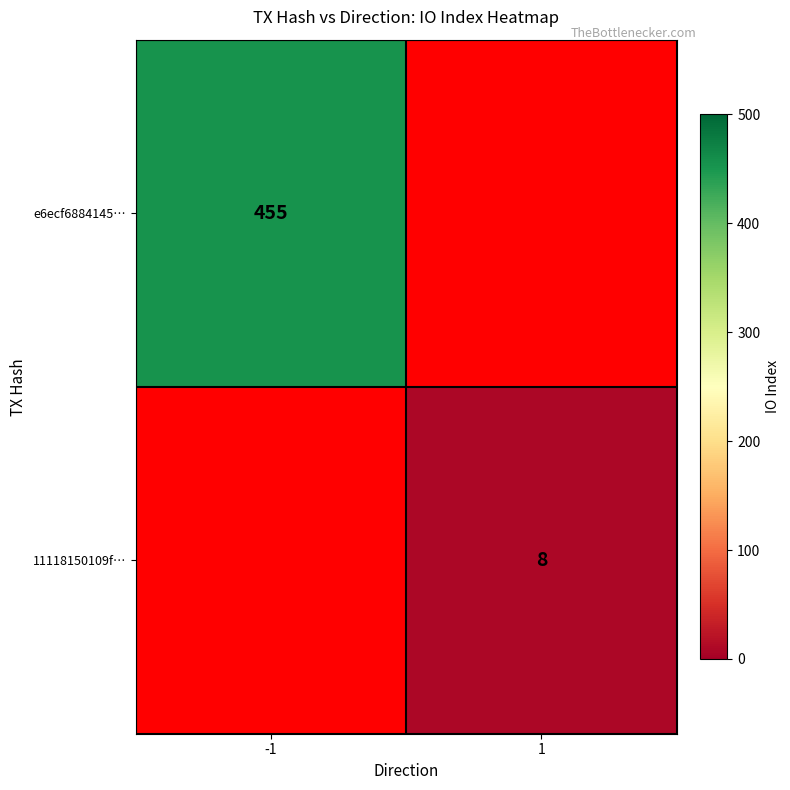

At how many categories does at least one series exceed 448?

1